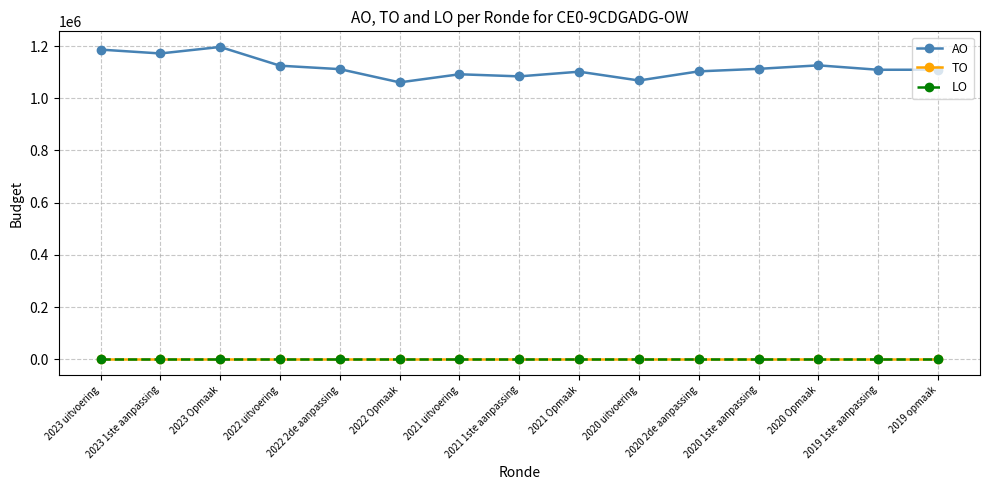

Is it true that AO equals 1124645 at 2022 uitvoering?

True